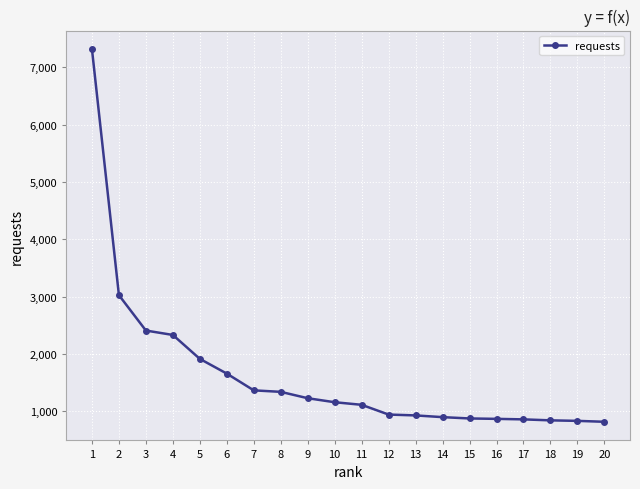

What is the change in value from 4 to 10?

-1173